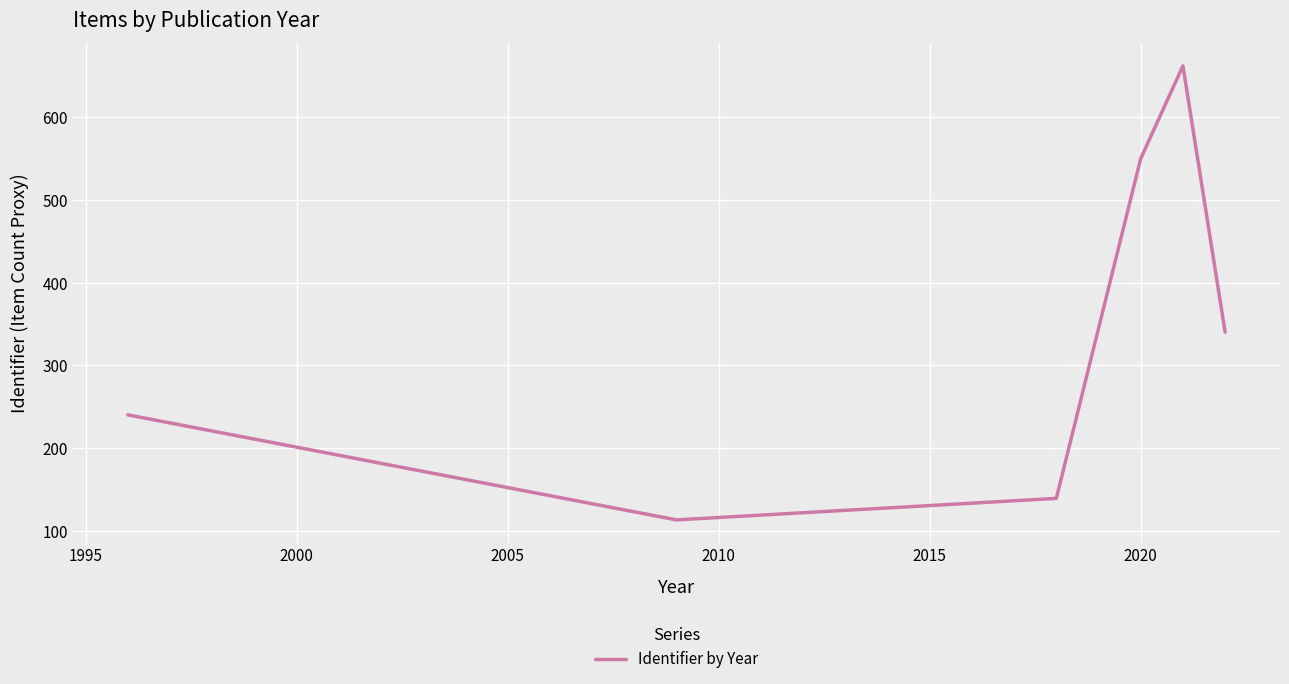

What is the difference between the maximum and minimum values?

549